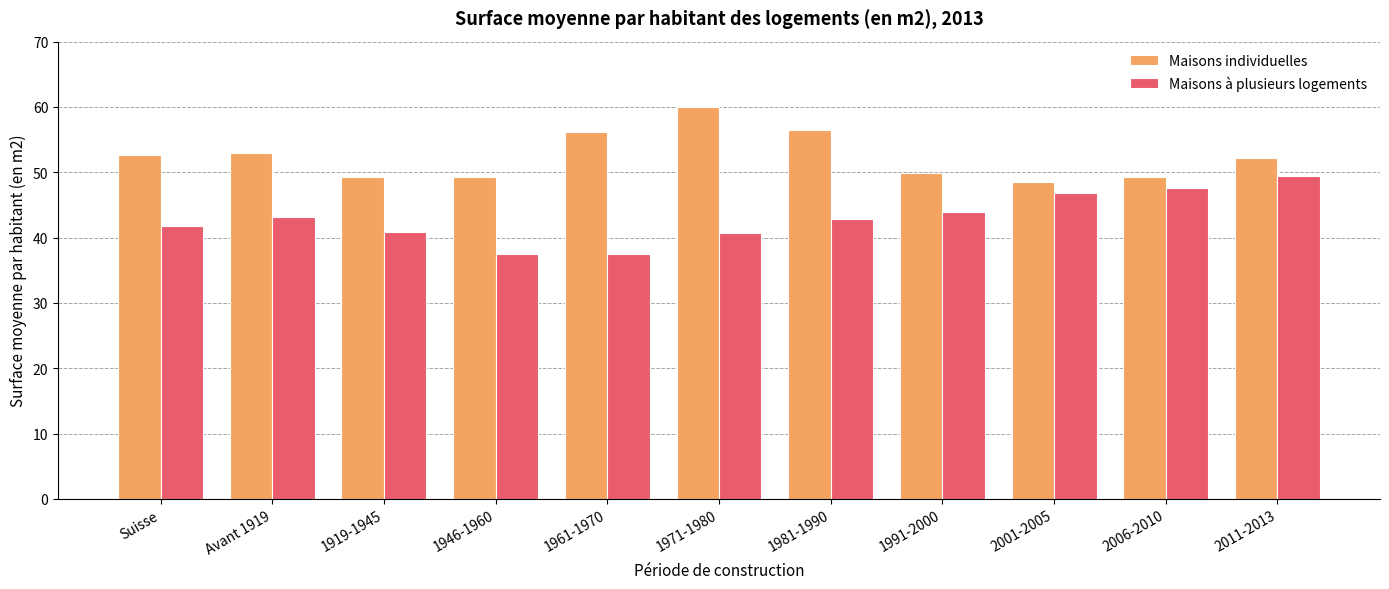

At which label does Maisons individuelles first exceed 52?

Suisse